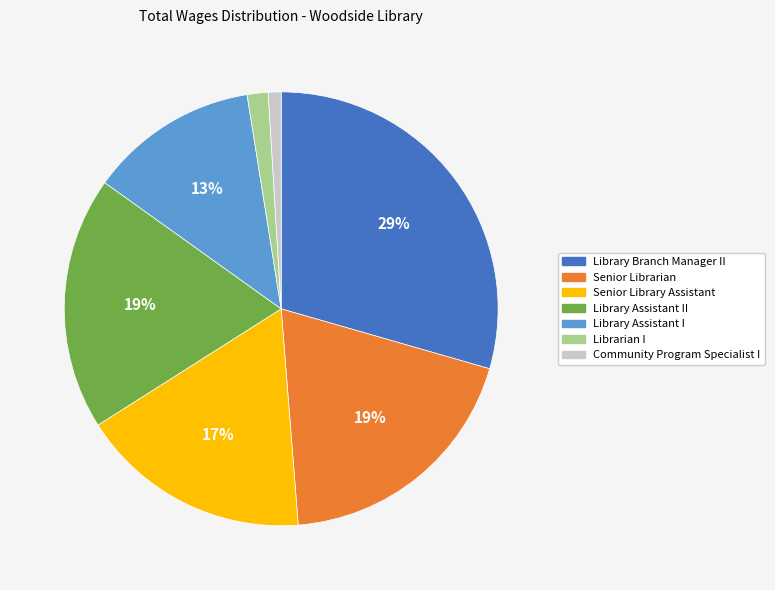

What is the ratio of the value at Senior Librarian to the value at Senior Library Assistant?

1.1